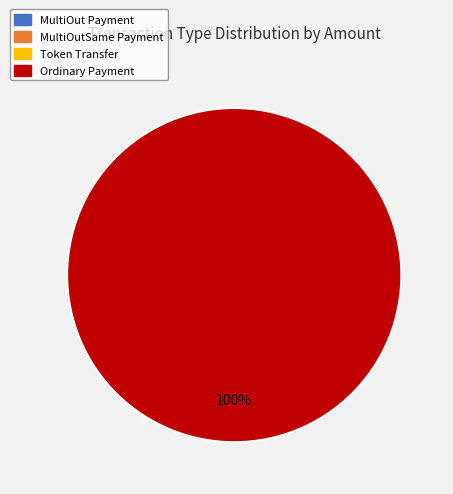

Does MultiOutSame Payment represent more than half of the total?

No